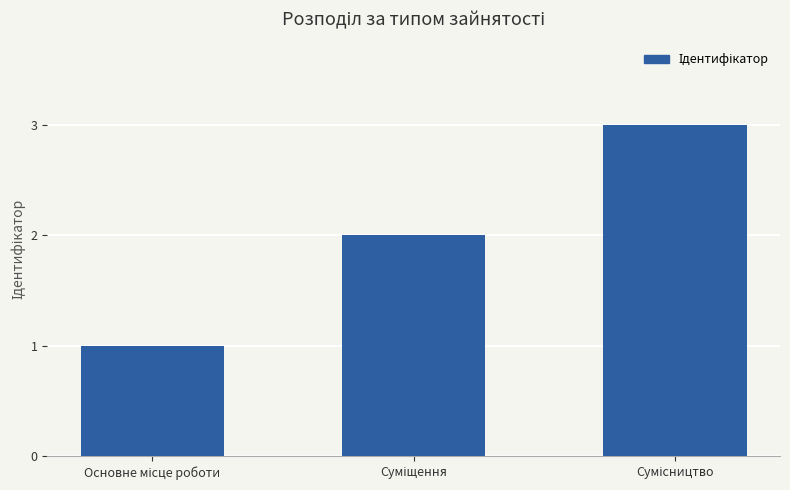

What is the greatest value displayed?

3